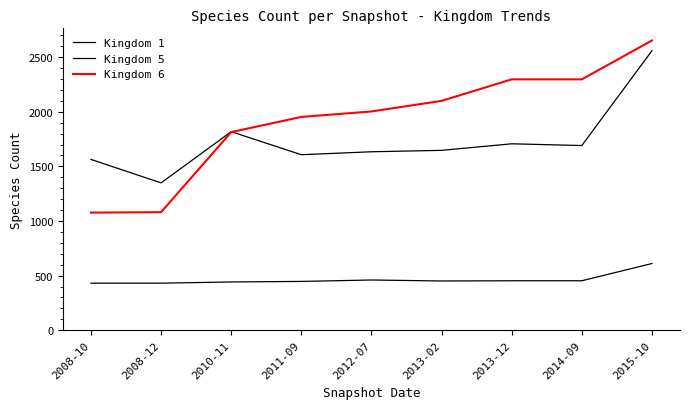

What is the value of the Kingdom 5 point at the 2nd from the left?

431